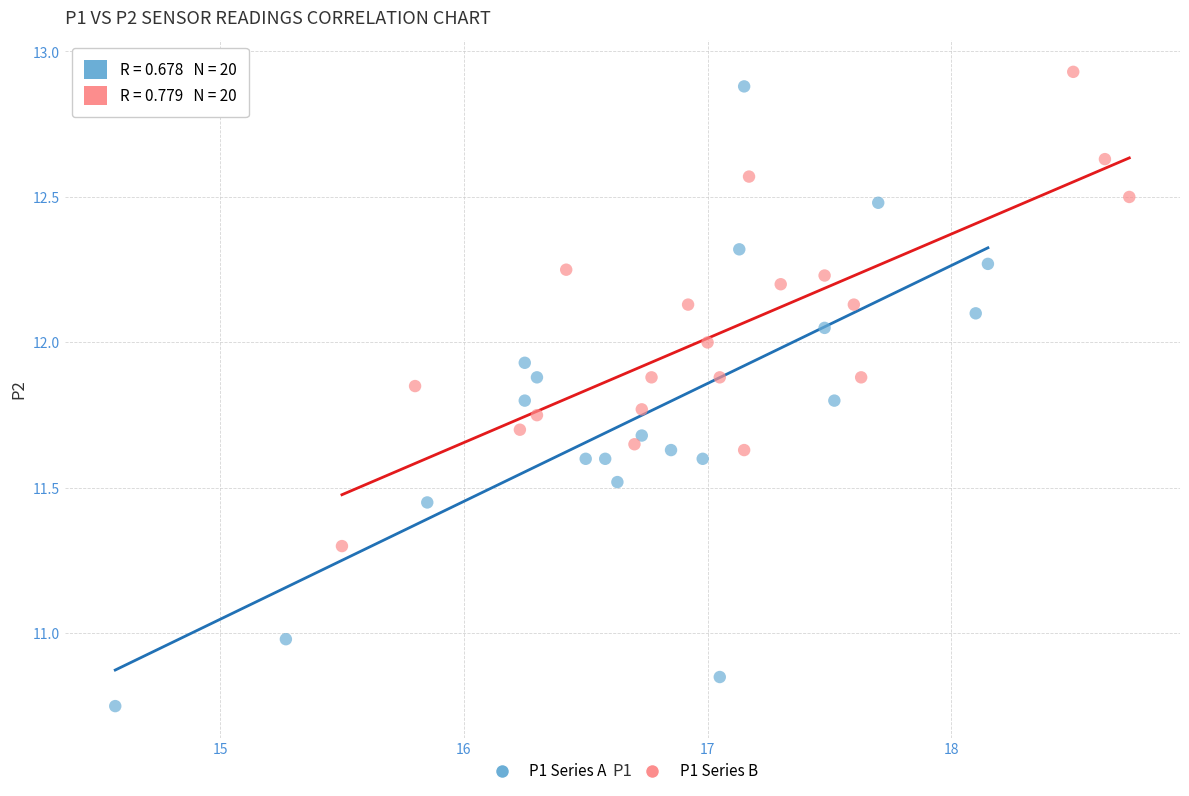

Which series reaches the maximum Y coordinate?

P1 Series B